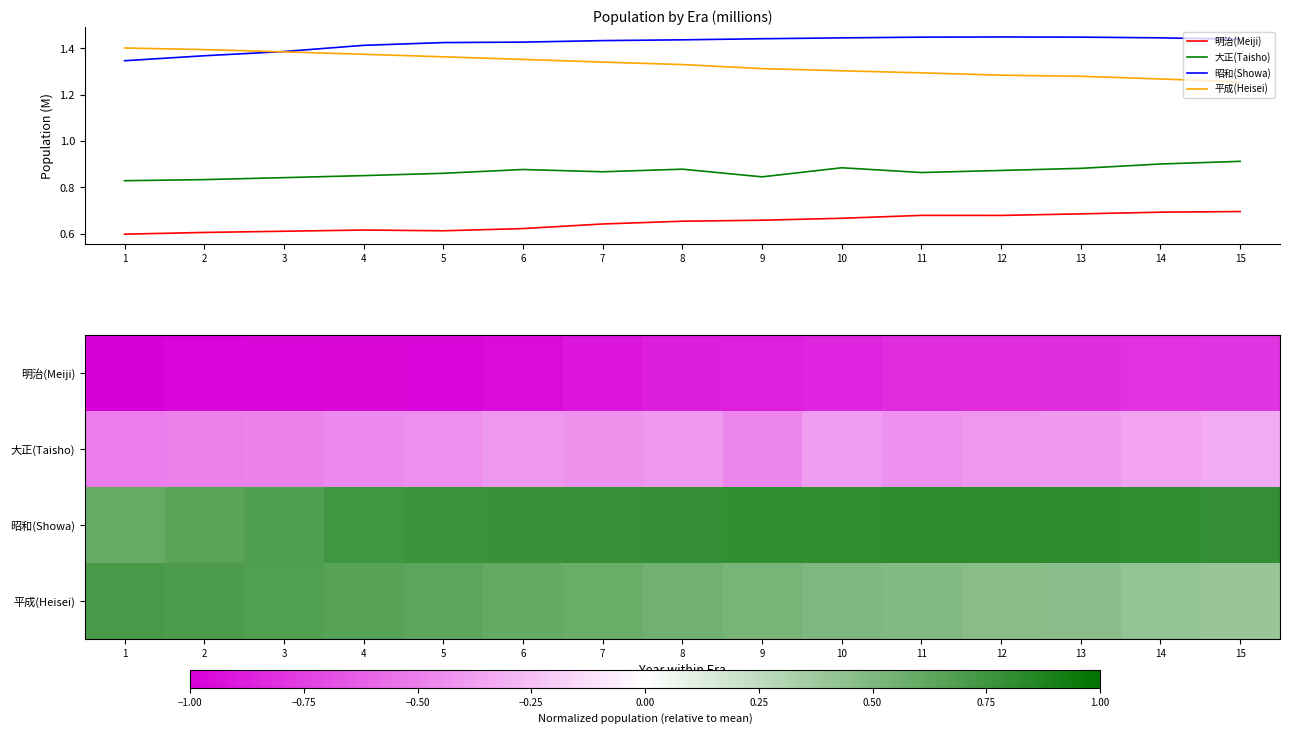

What is the minimum value shown in the chart?

-1.0